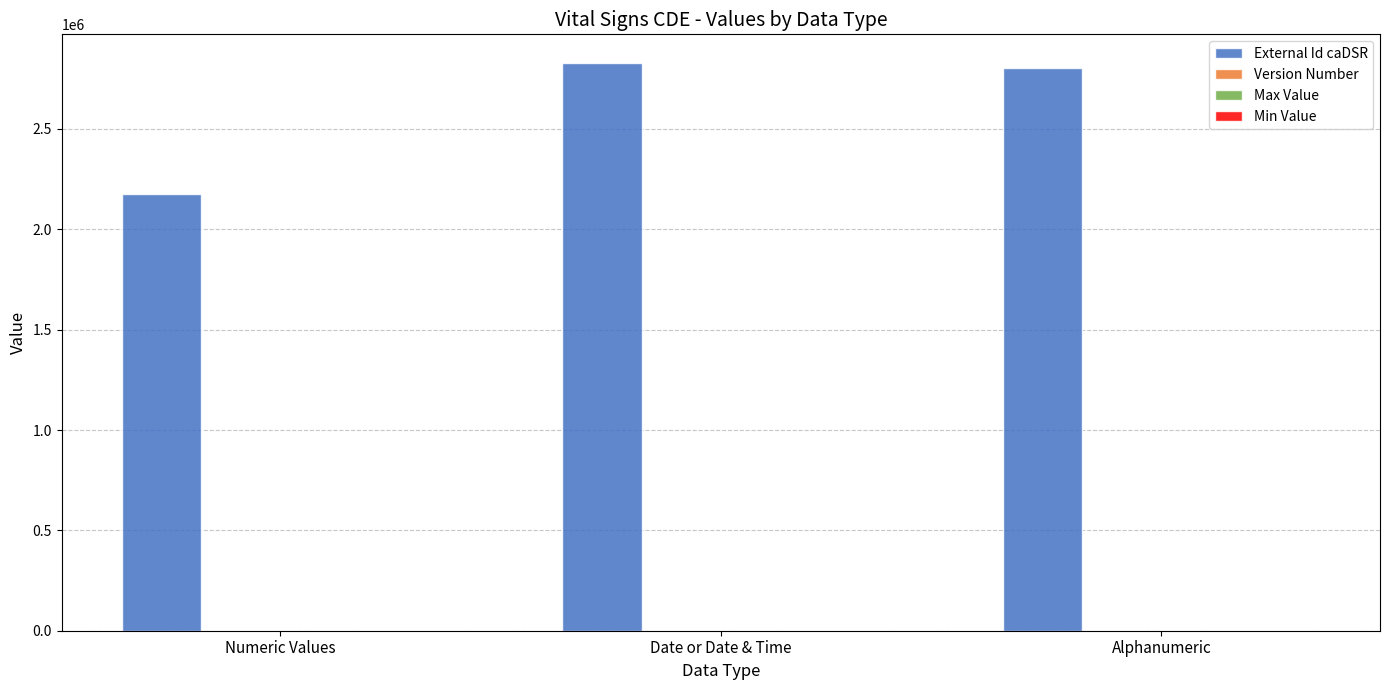

Which series has the largest total across all categories?

External Id caDSR